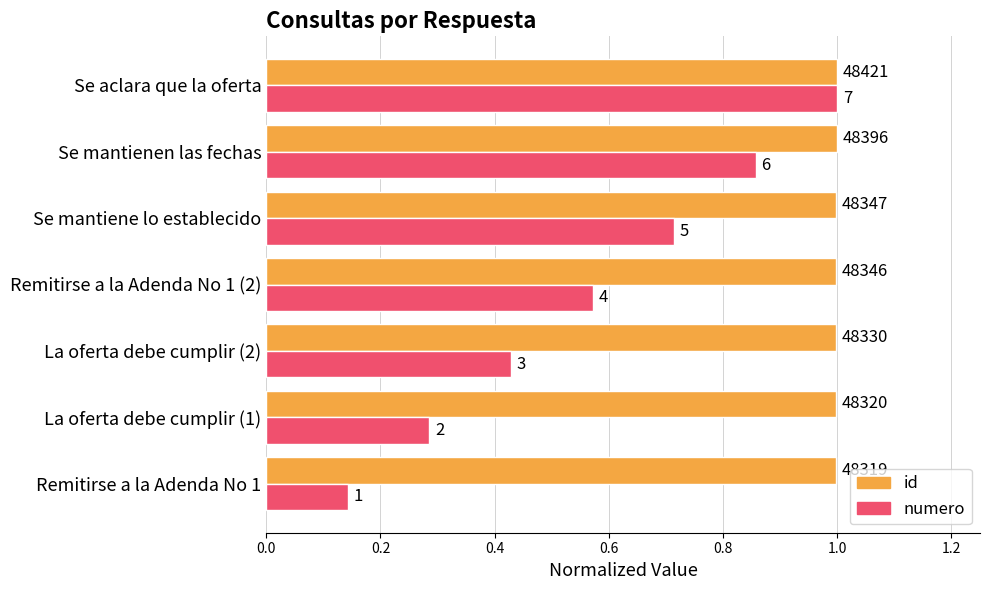

What are all the series names shown in the legend?

id, numero